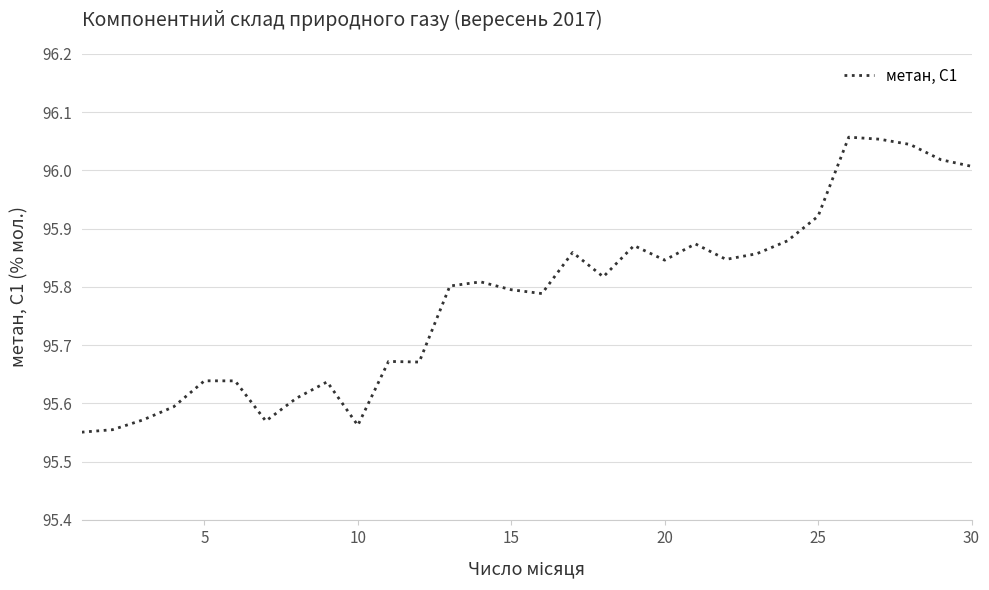

Does the chart have visible grid lines?

Yes